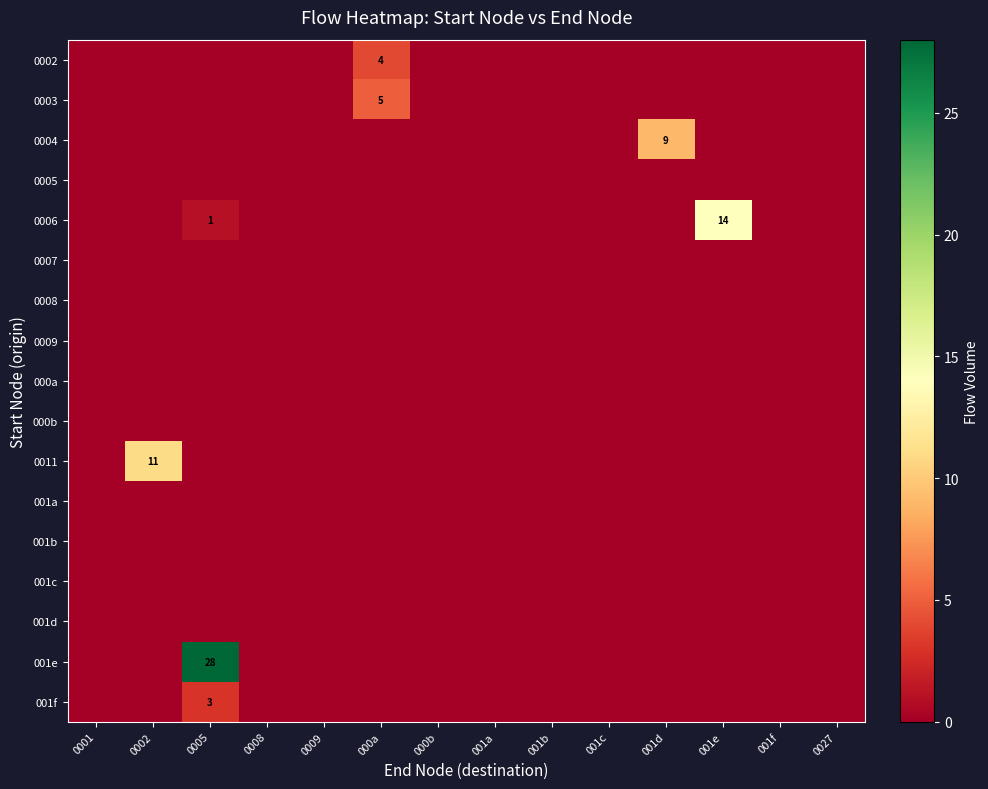

Rank the series by their maximum value, from lowest to highest.

0005, 0007, 0008, 0009, 000a, 000b, 001a, 001b, 001c, 001d, 001f, 0002, 0003, 0004, 0011, 0006, 001e